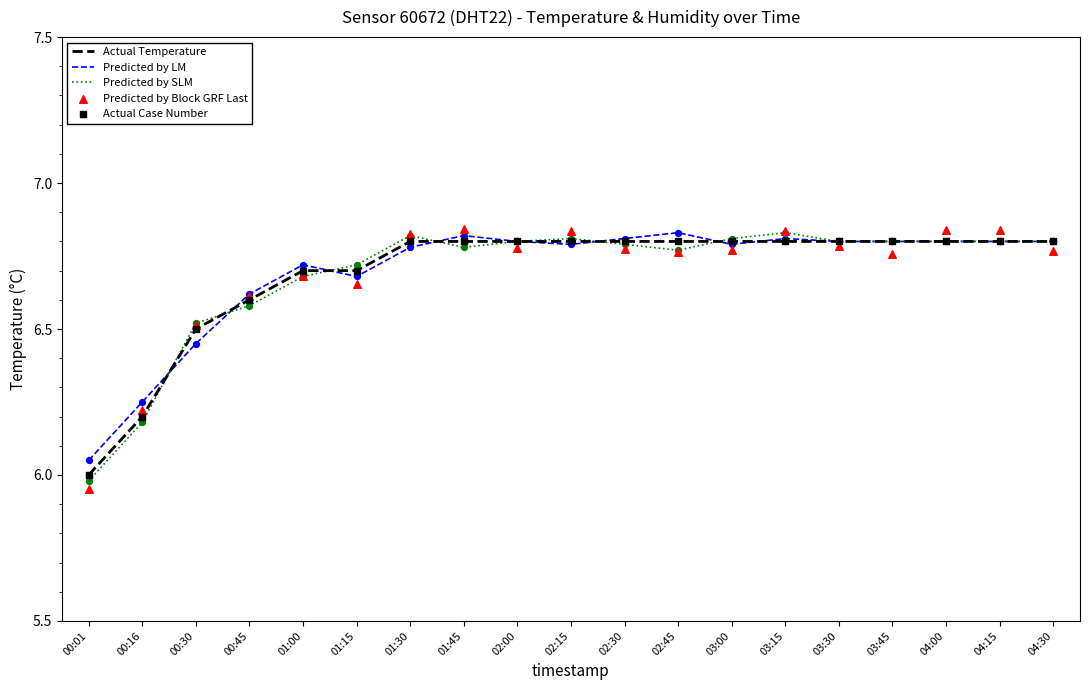

At how many categories does at least one series exceed 6?

19